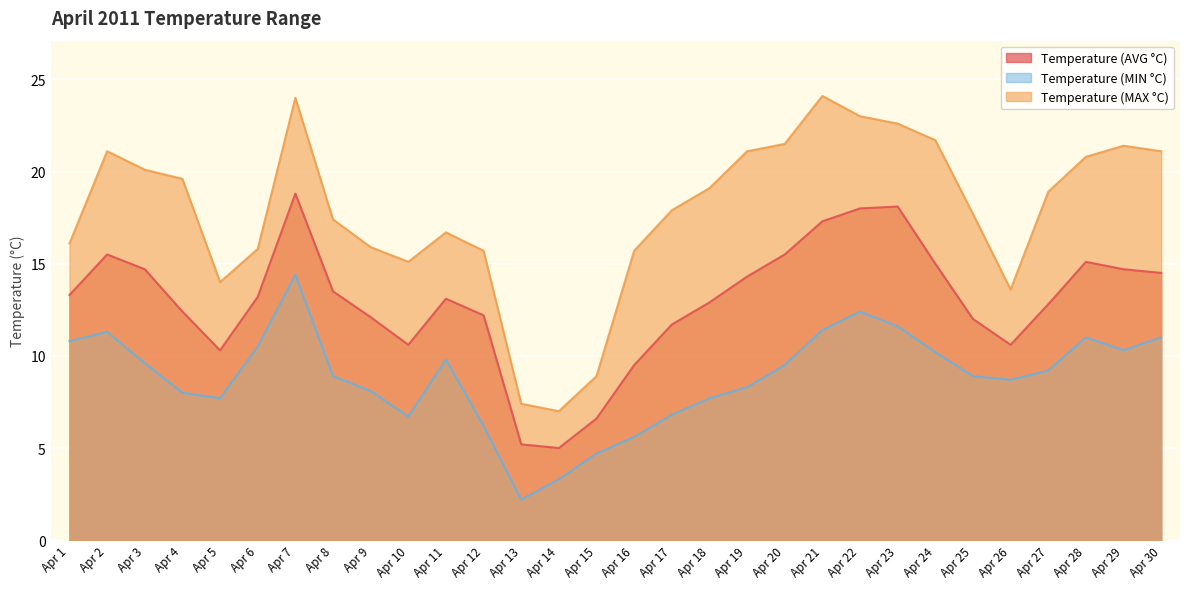

What is the difference between the second highest and second lowest values in the Temperature (MIN °C) series?

9.1